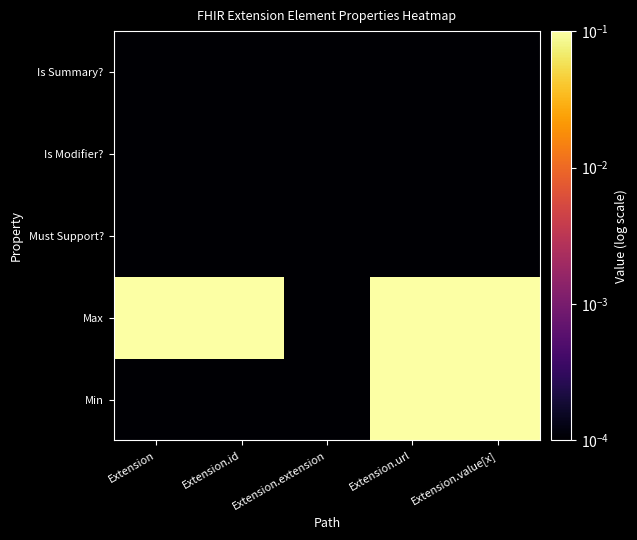

What is the maximum value shown in the chart?

1.0